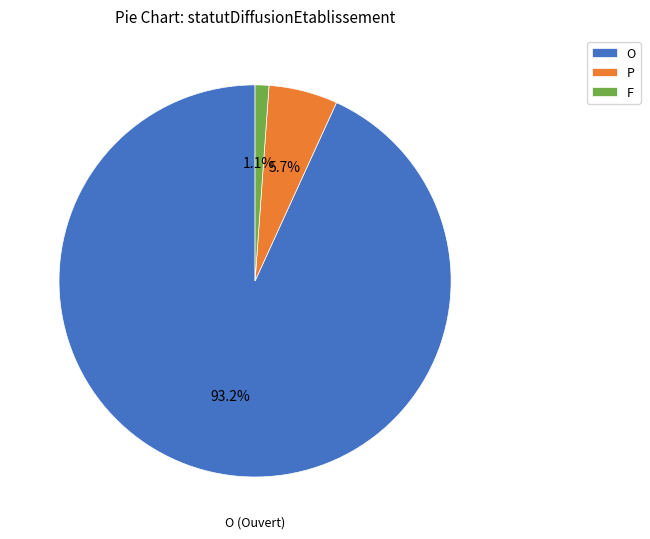

Which slice represents more than half of the pie?

O